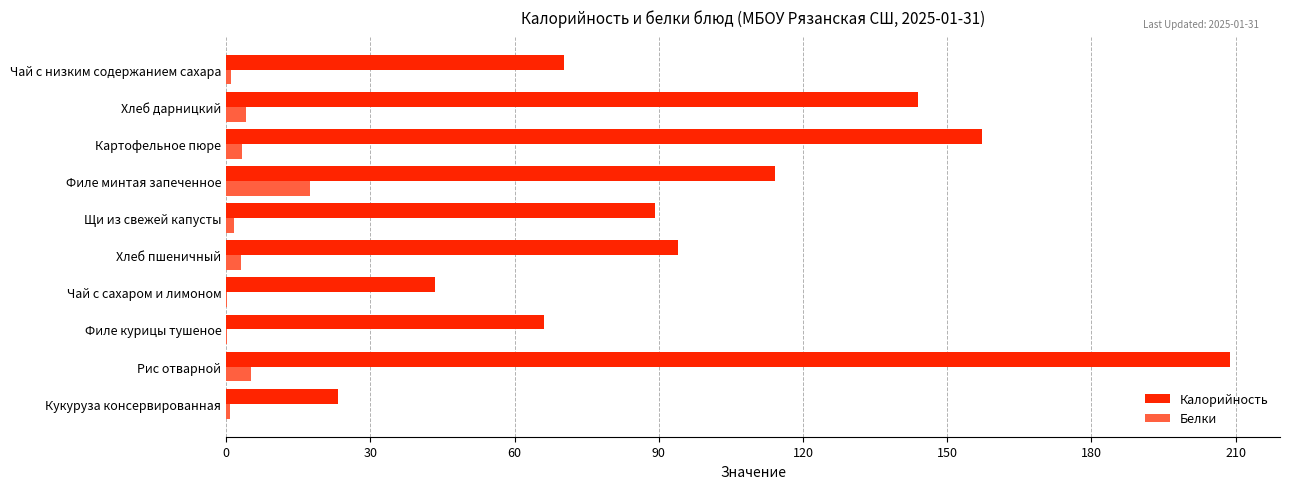

At which category is the sum across all series the highest?

Рис отварной